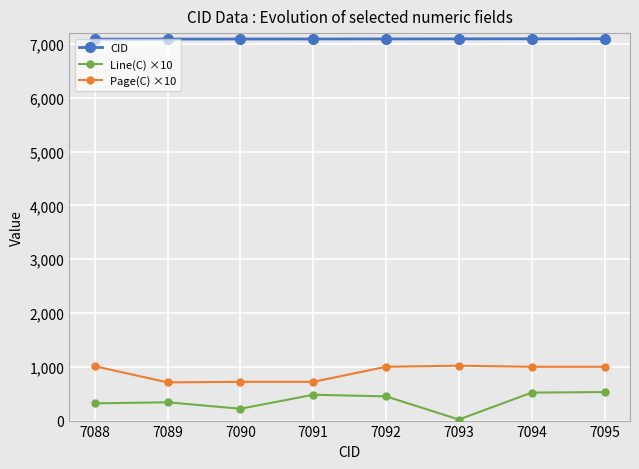

Does the chart display data point markers on the line(s)?

Yes